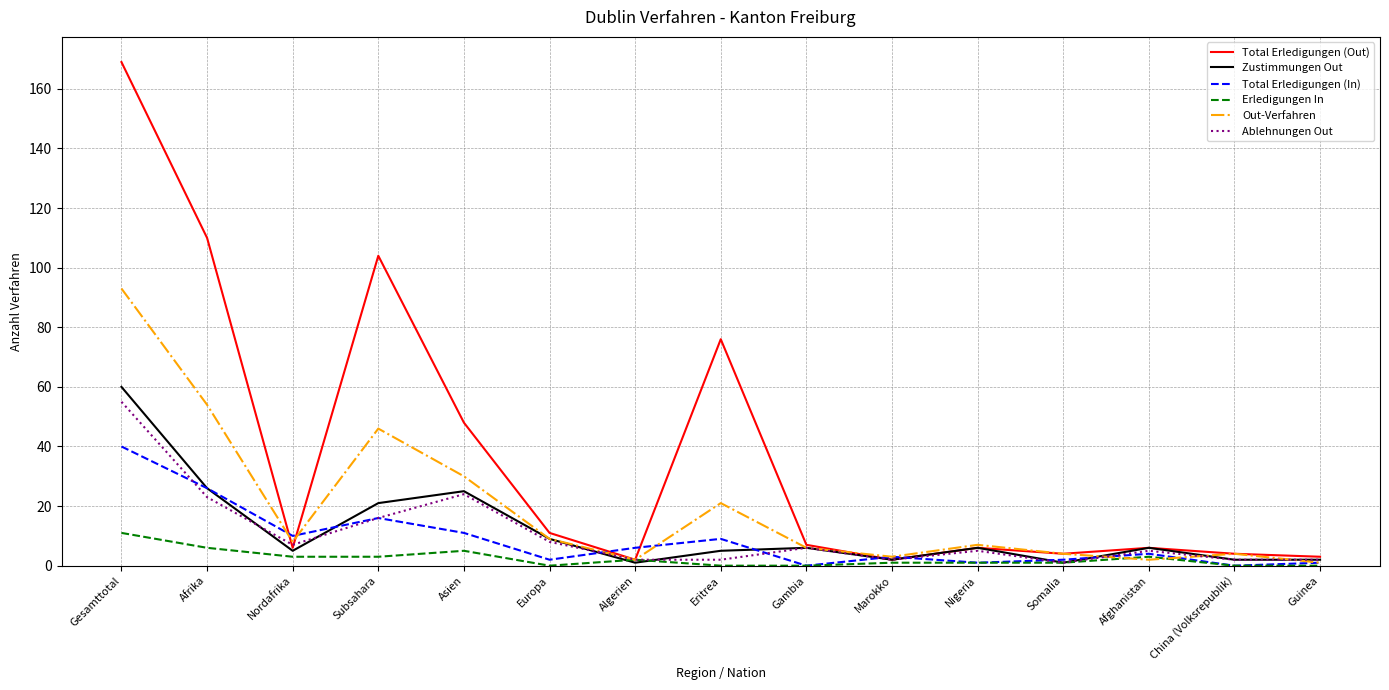

What value does the Erledigungen In series have at Afrika?

6